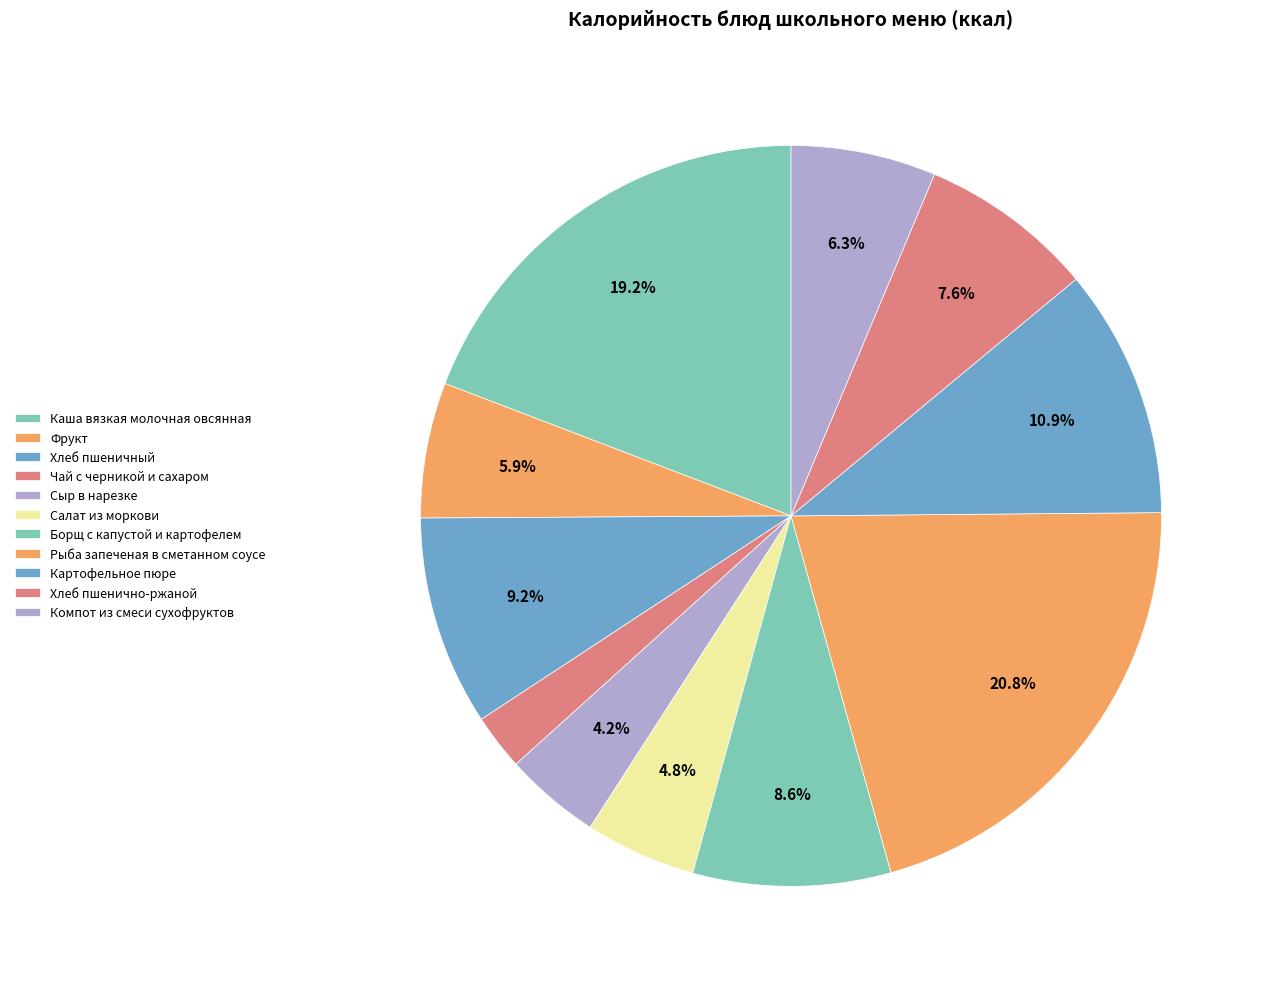

How many slices are in this pie chart?

11